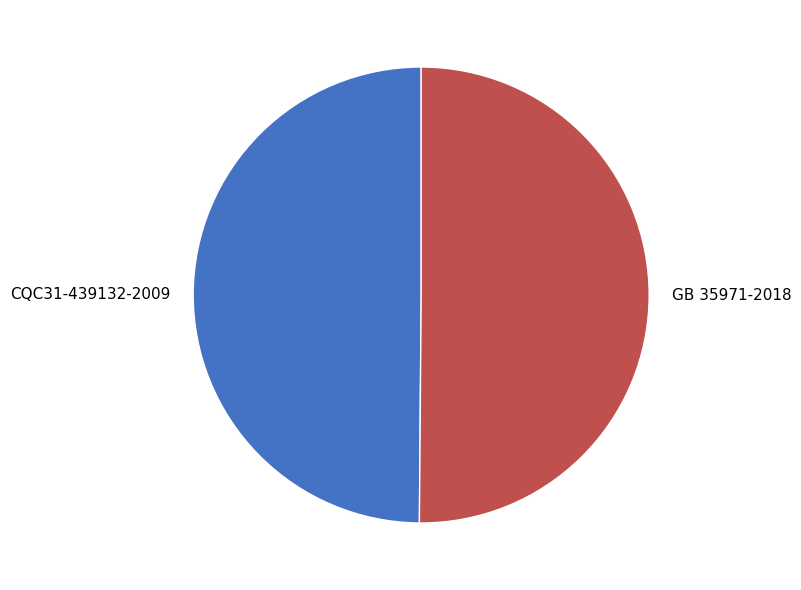

Is it true that GB 35971-2018 is 61% of the pie?

False